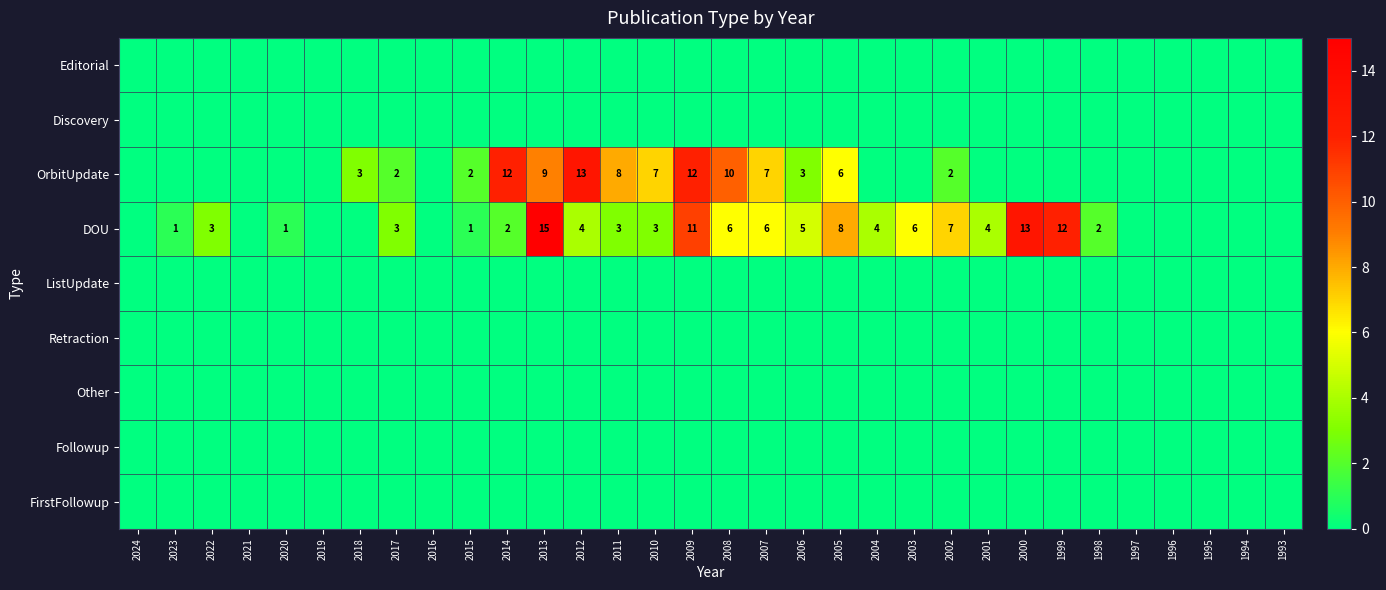

The Editorial series shows 0 at 1996. True or false?

True